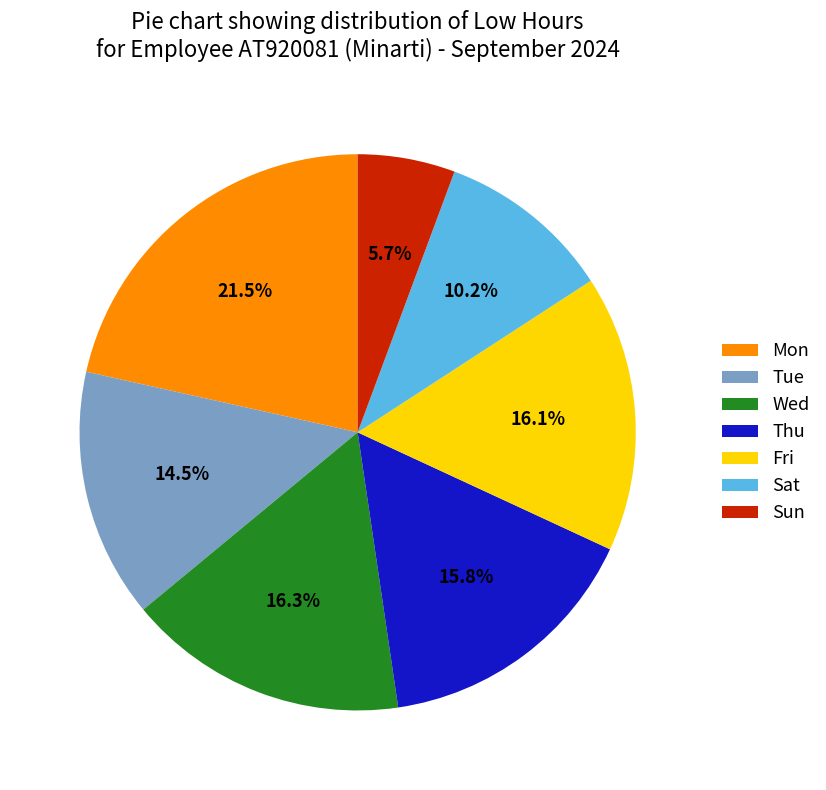

To the nearest percent, what is the average slice percentage?

14%